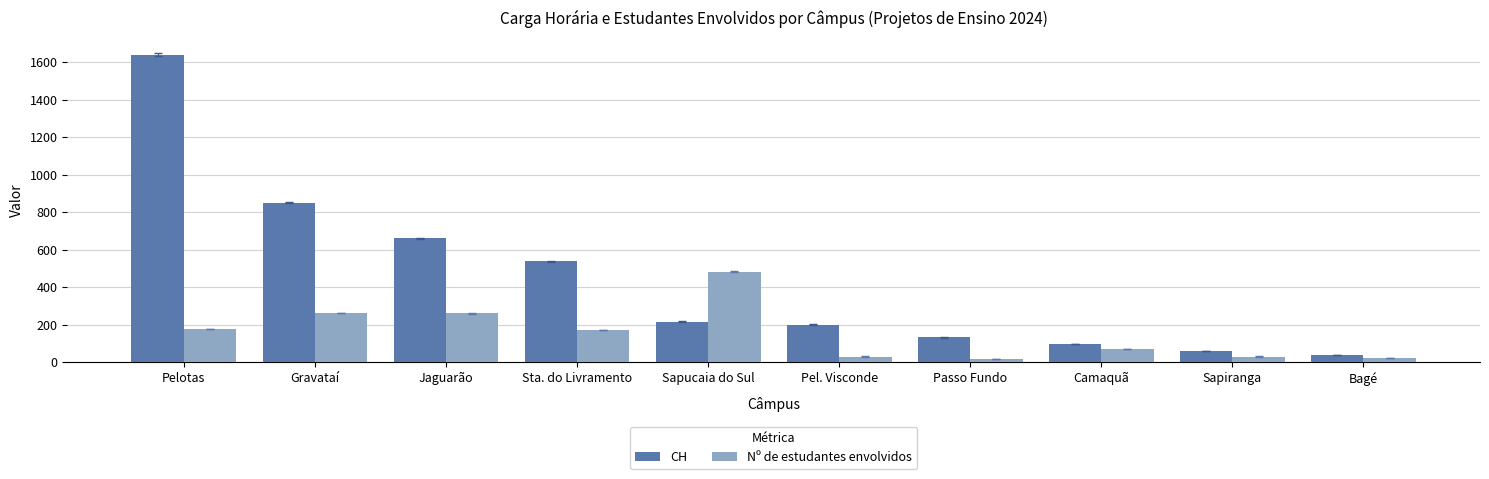

Which series has the largest range (max minus min)?

CH